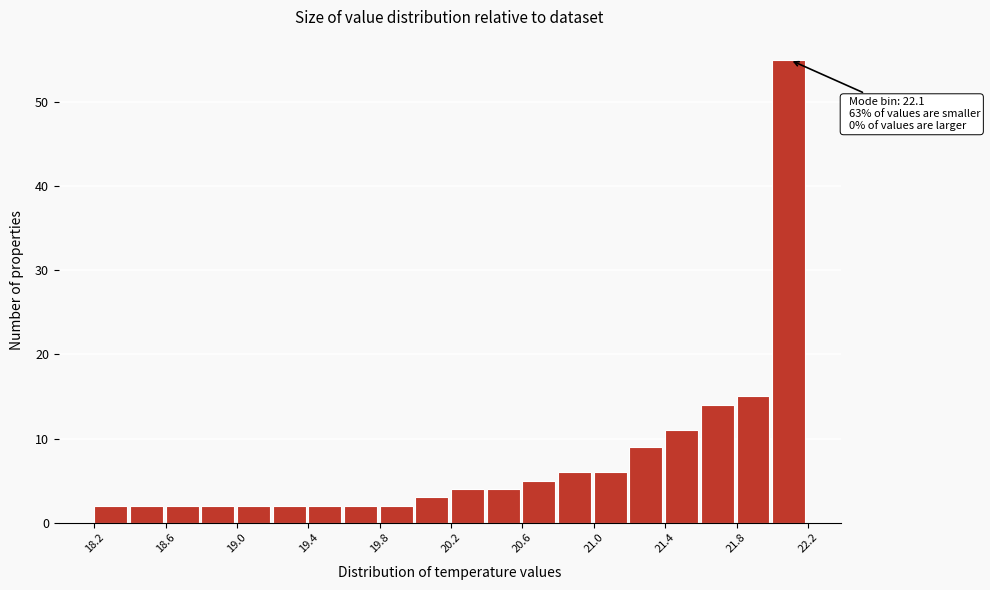

Over which range of the x-axis is the bar tallest?

22.0 to 22.2